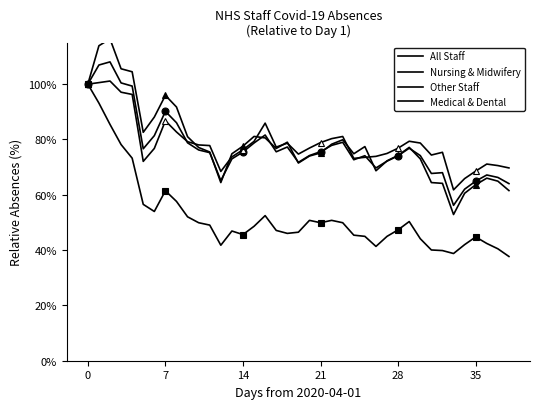

True or false: All Staff and Medical & Dental intersect in this chart.

False